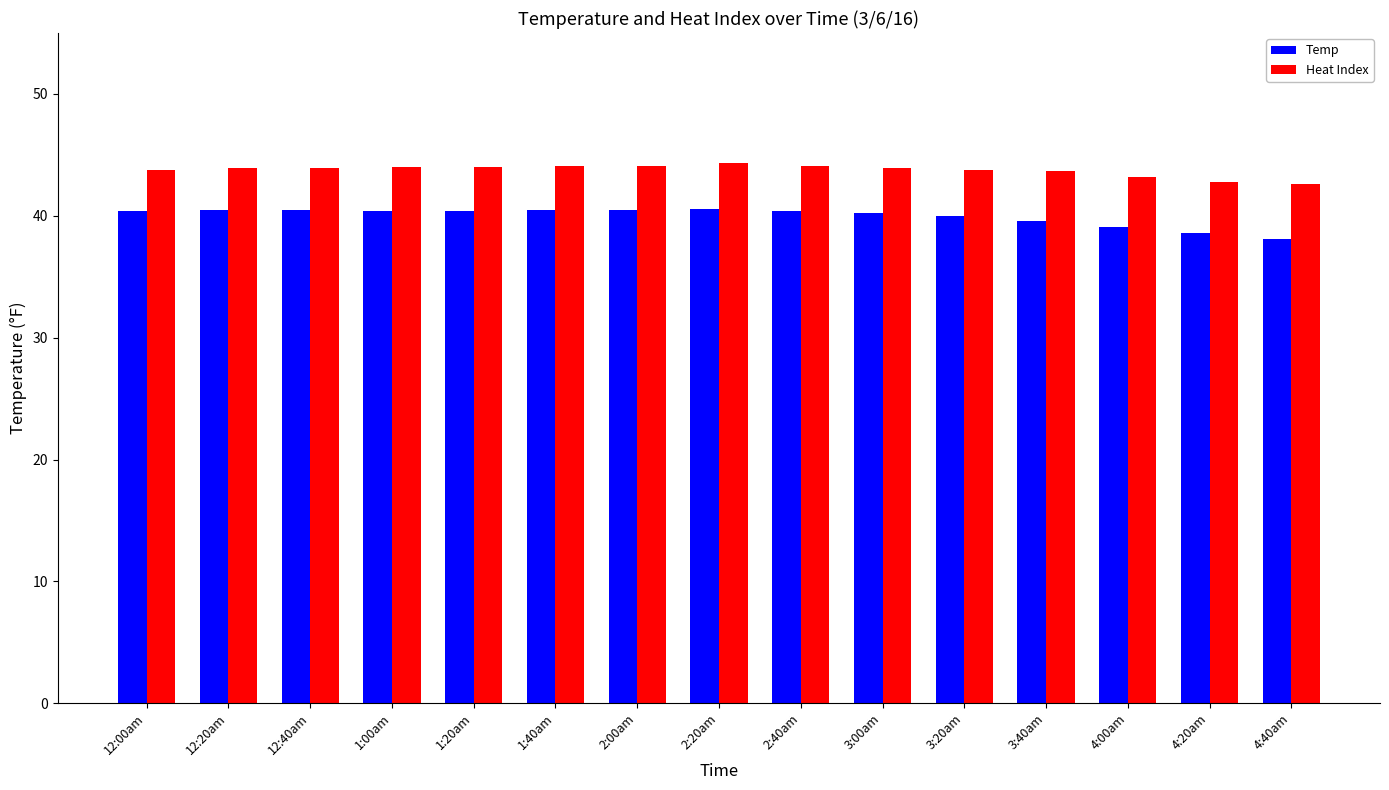

At 2:20am, list the series in order from smallest to largest.

Temp, Heat Index